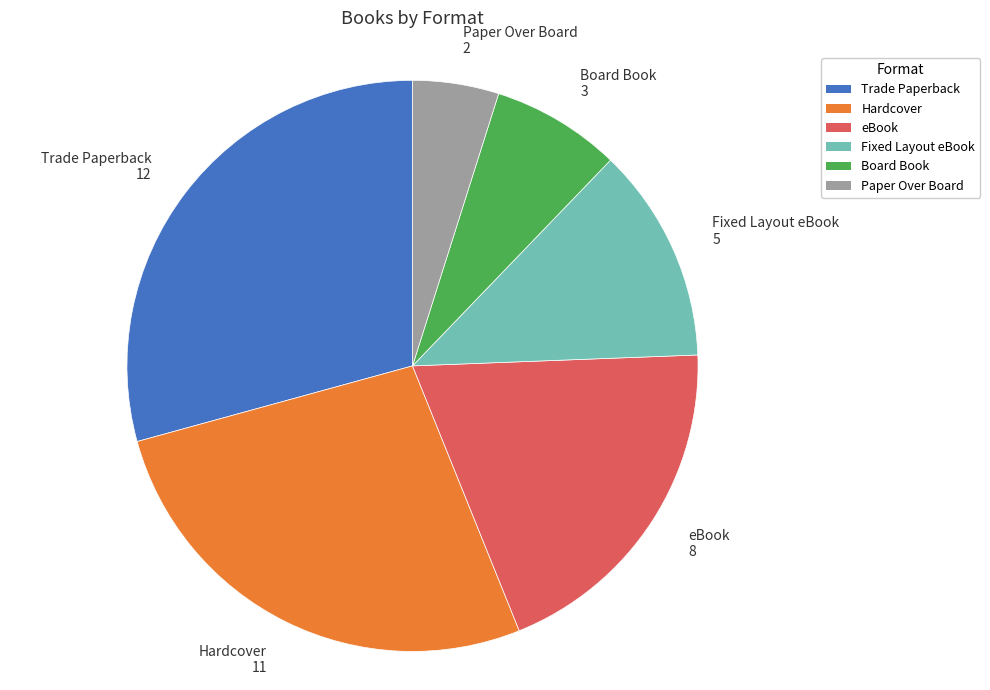

The Trade Paperback slice represents 22% of the pie. True or false?

False